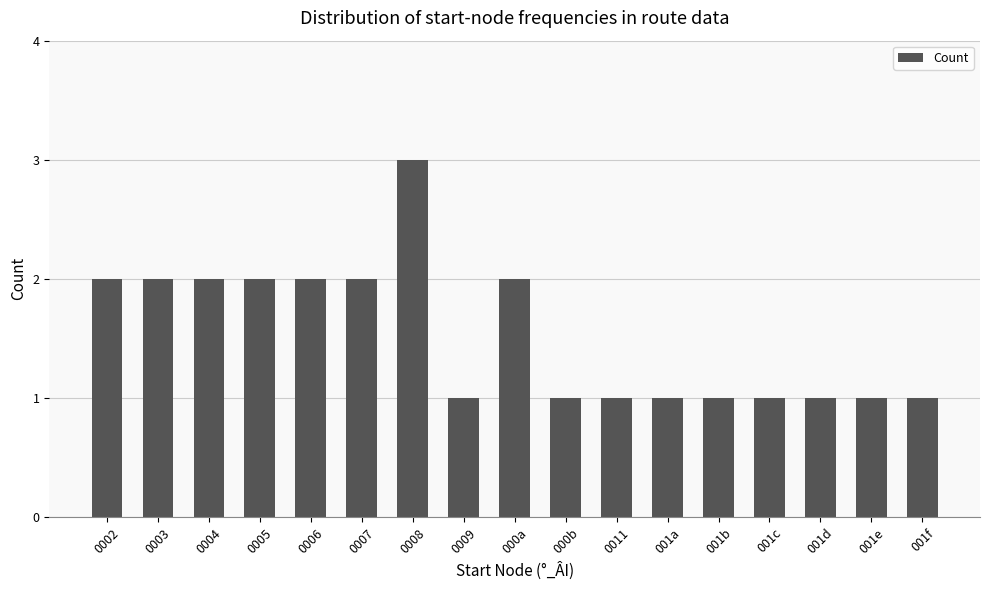

Which category has the highest value across all series?

0008